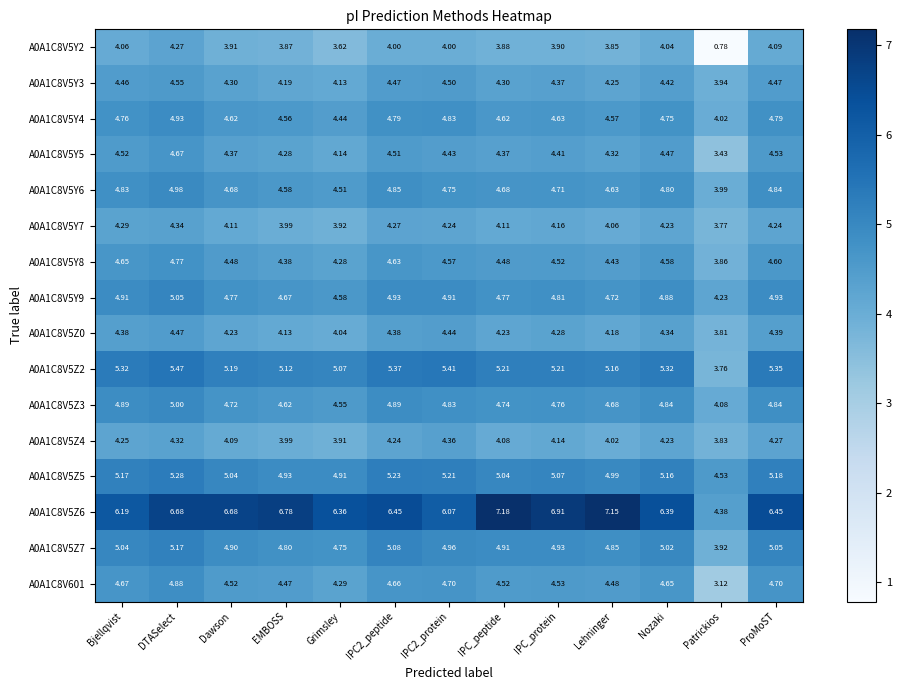

Which category has the lowest value across all series?

Patrickios